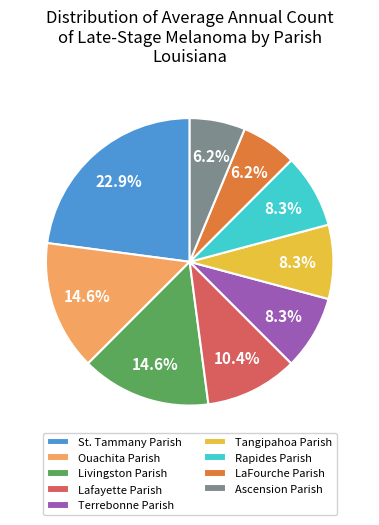

What percentage is the Ouachita Parish slice, to the nearest percent?

15%